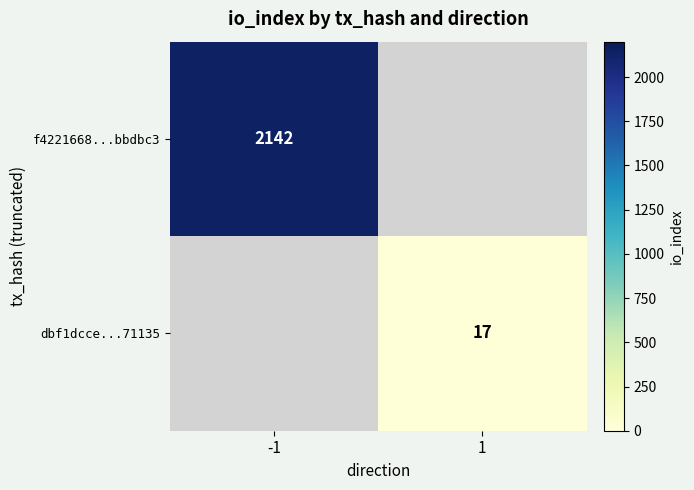

The value of f4221668...bbdbc3 at -1 is 722. True or false?

False